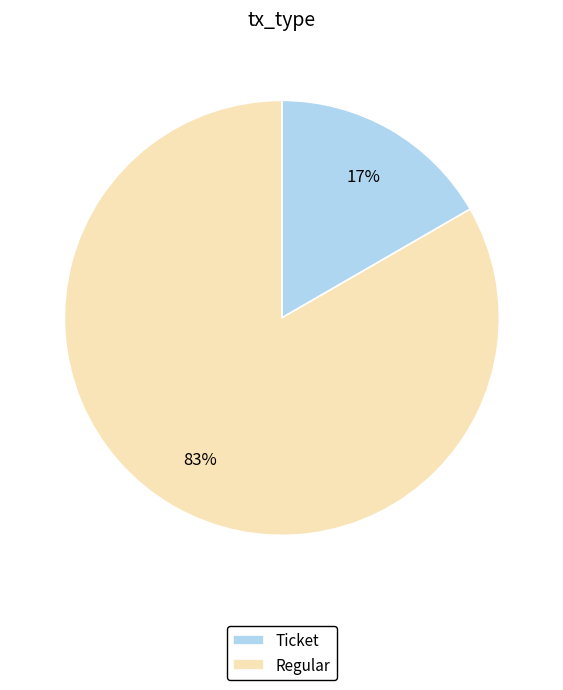

How many slices are in this pie chart?

2